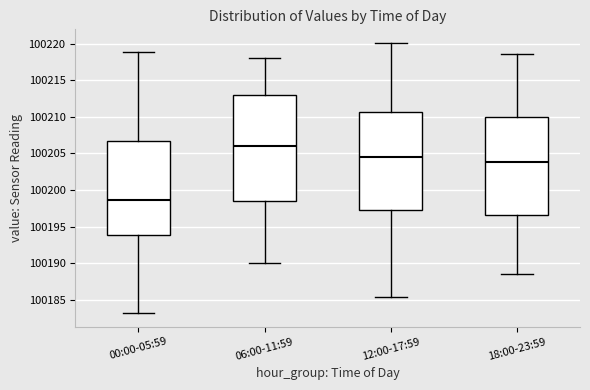

Reading left to right, read every box against the y-axis: the position of its median line, the range the box covers, and the ends of its whiskers. The values are not printed on the chart, so give them approximately, as read against the axis.

00:00-05:59: median 100198.5, box 100194.0 to 100206.5, whiskers 100183.0 to 100219.0
06:00-11:59: median 100206.0, box 100198.5 to 100213.0, whiskers 100190.0 to 100218.0
12:00-17:59: median 100204.5, box 100197.0 to 100210.5, whiskers 100185.5 to 100220.0
18:00-23:59: median 100204.0, box 100196.5 to 100210.0, whiskers 100188.5 to 100218.5